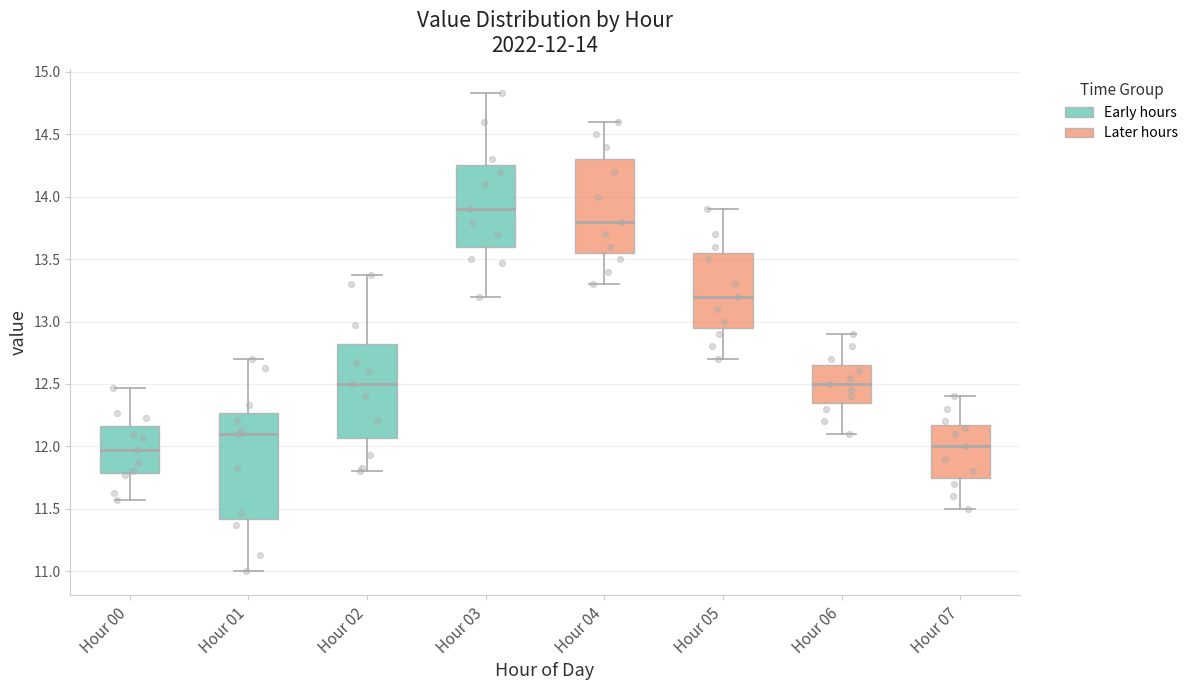

Which box has the highest median line?

Hour 03